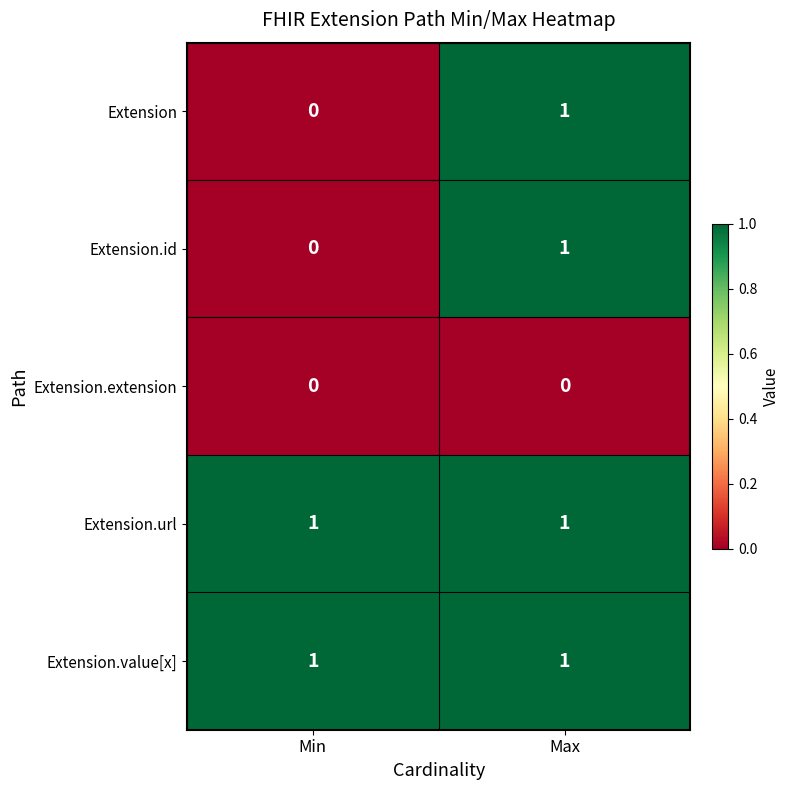

Which category has the lowest value in the Extension series?

Min